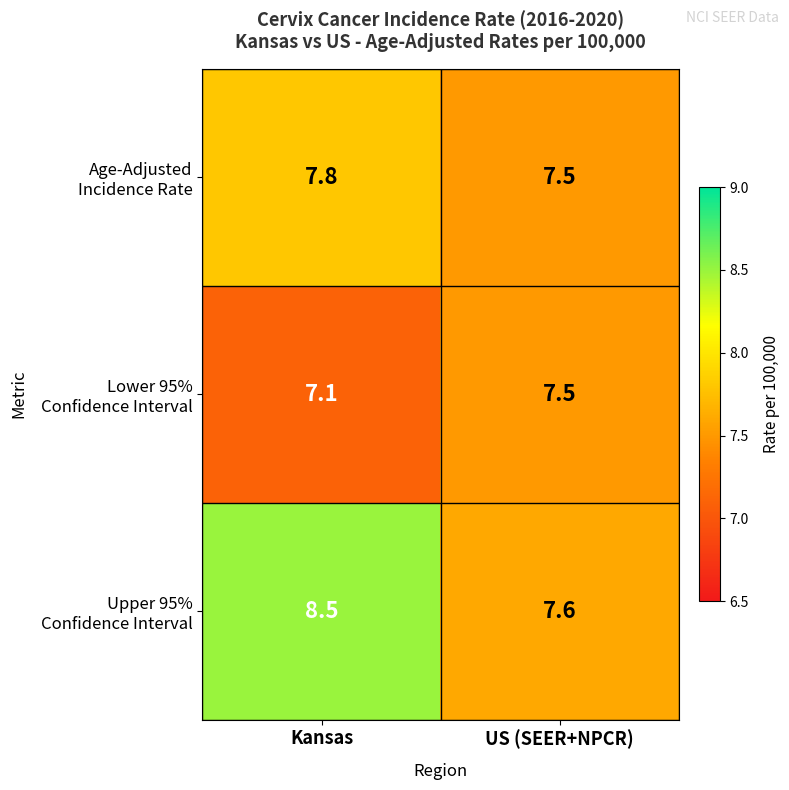

What is the smallest value displayed?

7.1